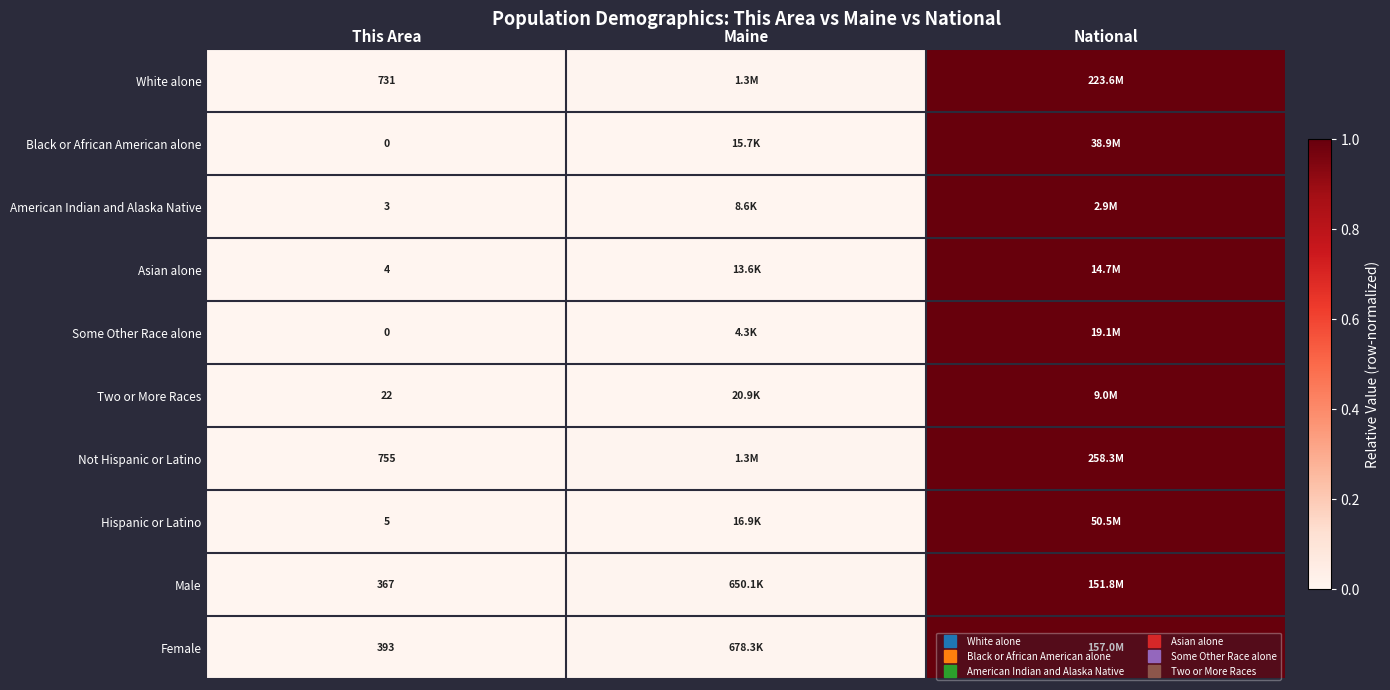

Which has a higher value, This Area or National?

National